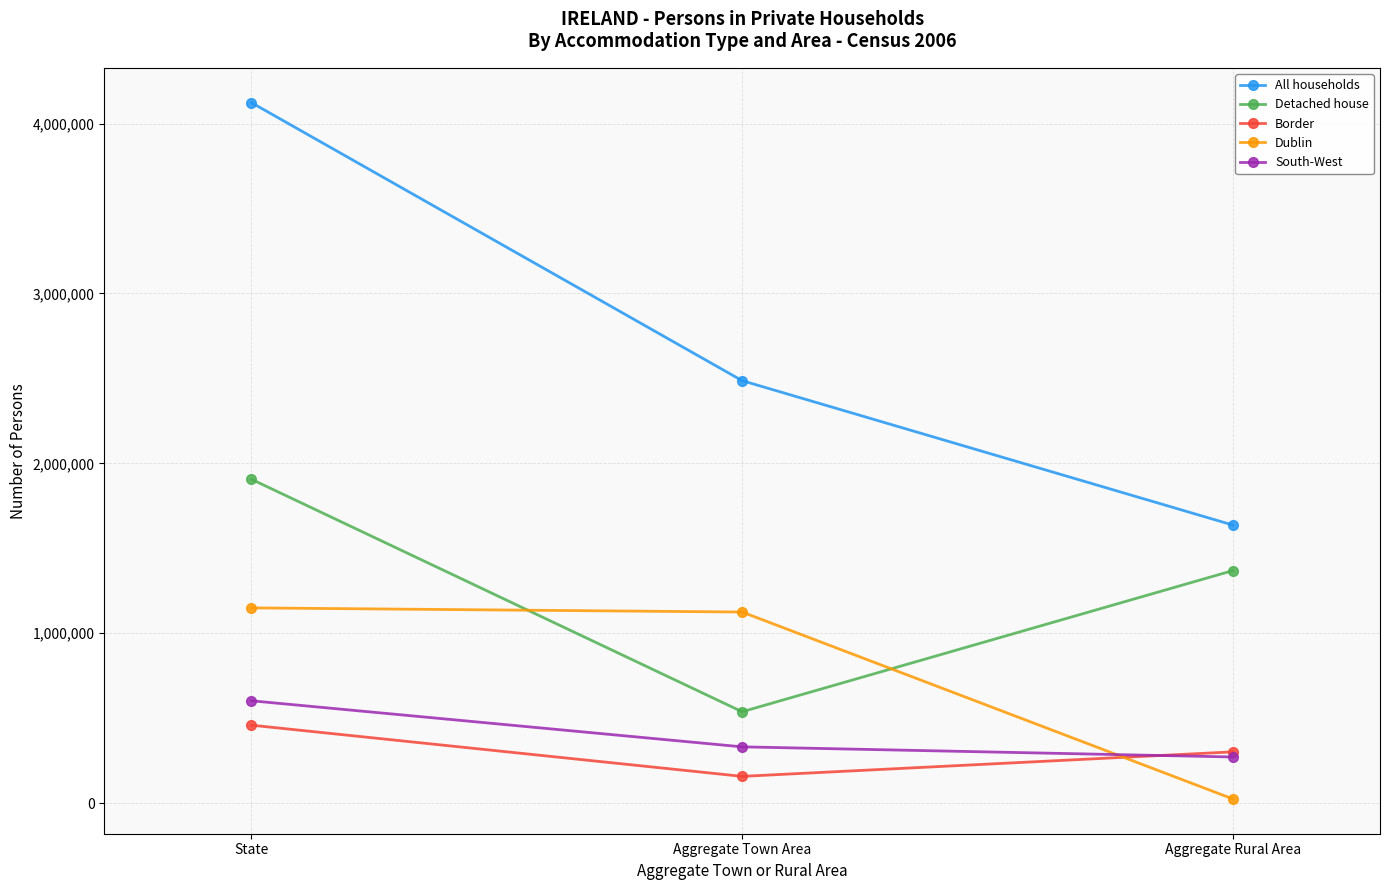

Which series has the largest total across all categories?

All households